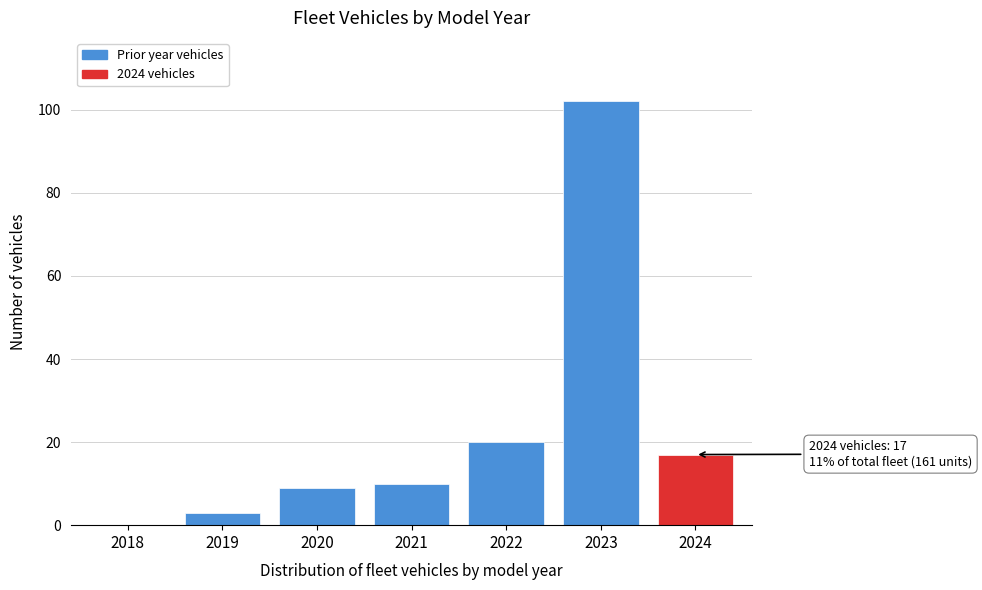

Reading left to right, list all the values displayed in this chart.

2018=0	2019=3	2020=9	2021=10	2022=20	2023=102	2024=17